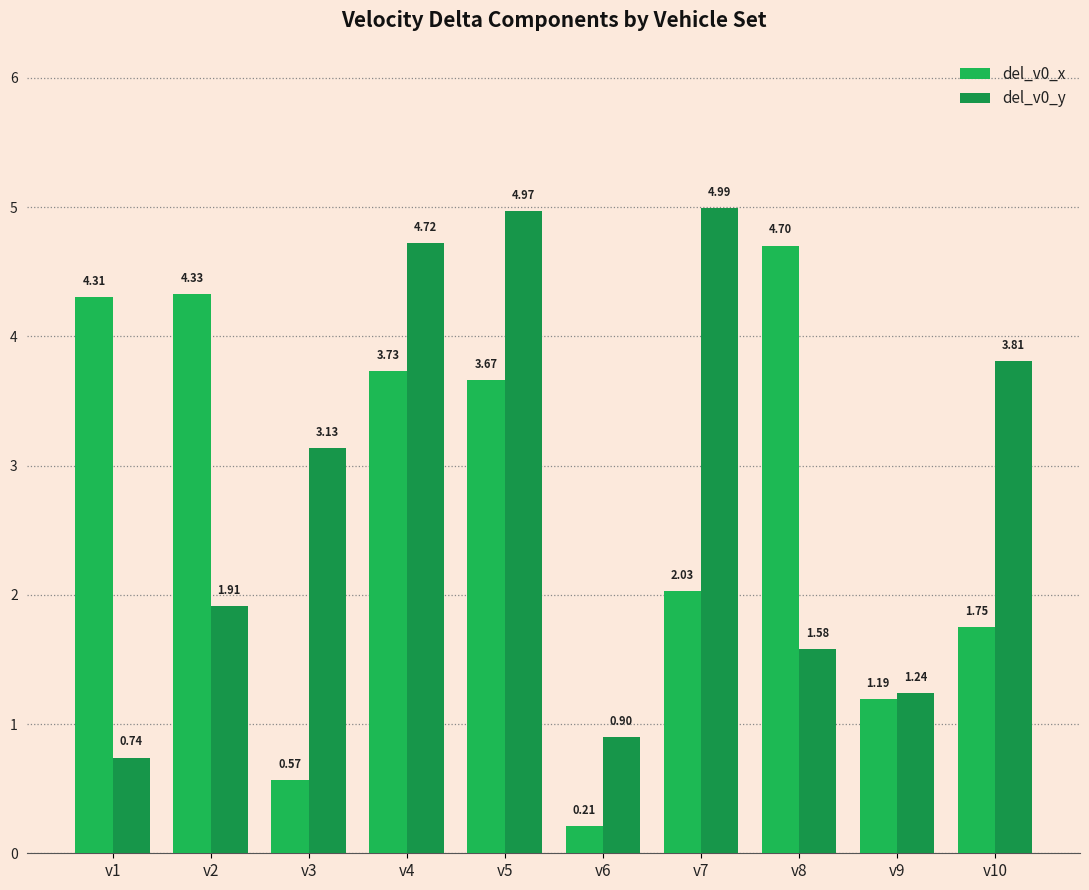

What is the highest value of the del_v0_x series?

4.7